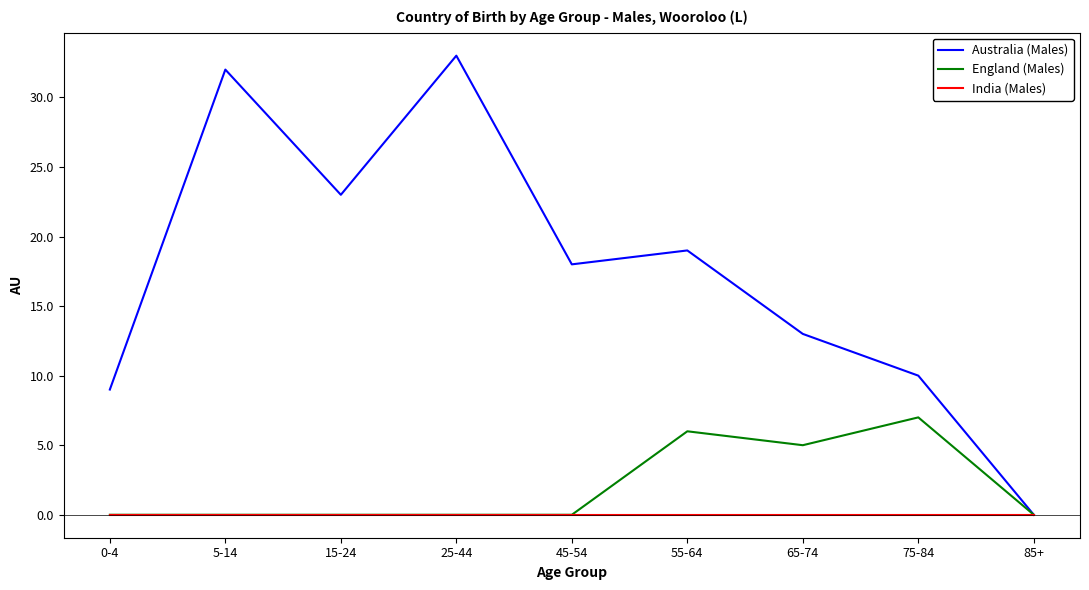

What is the highest value of the Australia (Males) series?

33